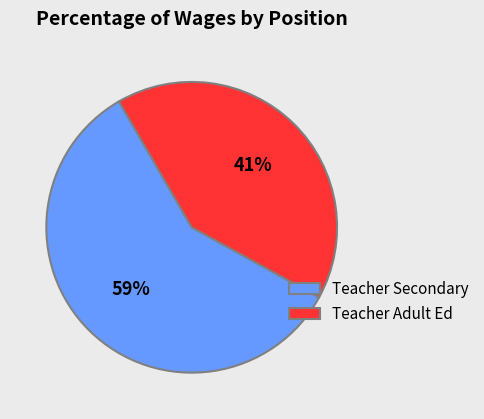

Is the sum of Teacher Adult Ed and Teacher Secondary greater than half?

Yes